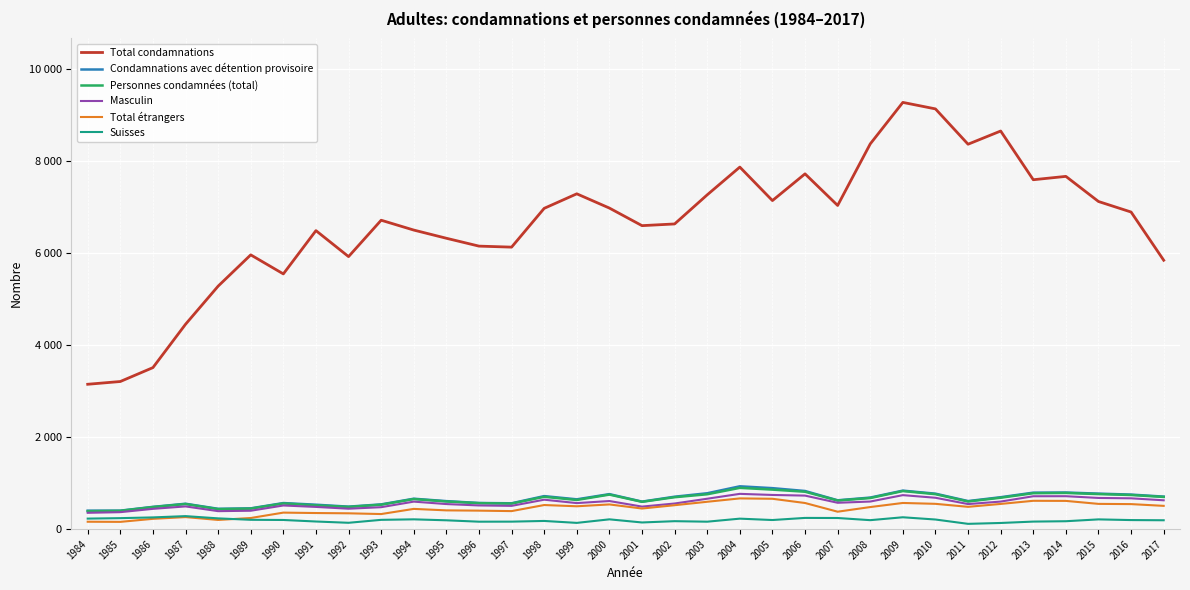

How many interior local valleys does the Condamnations avec détention provisoire series have?

7